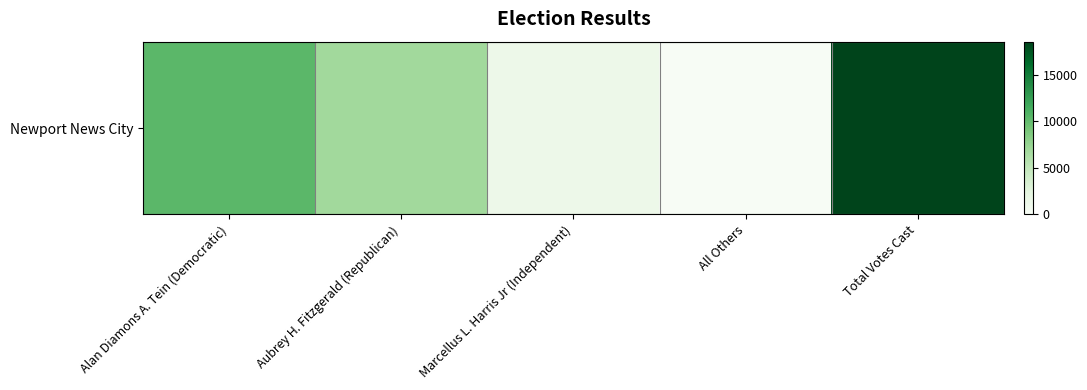

Reading left to right, list all the values displayed in this chart.

Alan Diamons A. Tein (Democratic)=10428	Aubrey H. Fitzgerald (Republican)=6872	Marcellus L. Harris Jr (Independent)=1263	All Others=2	Total Votes Cast=18565